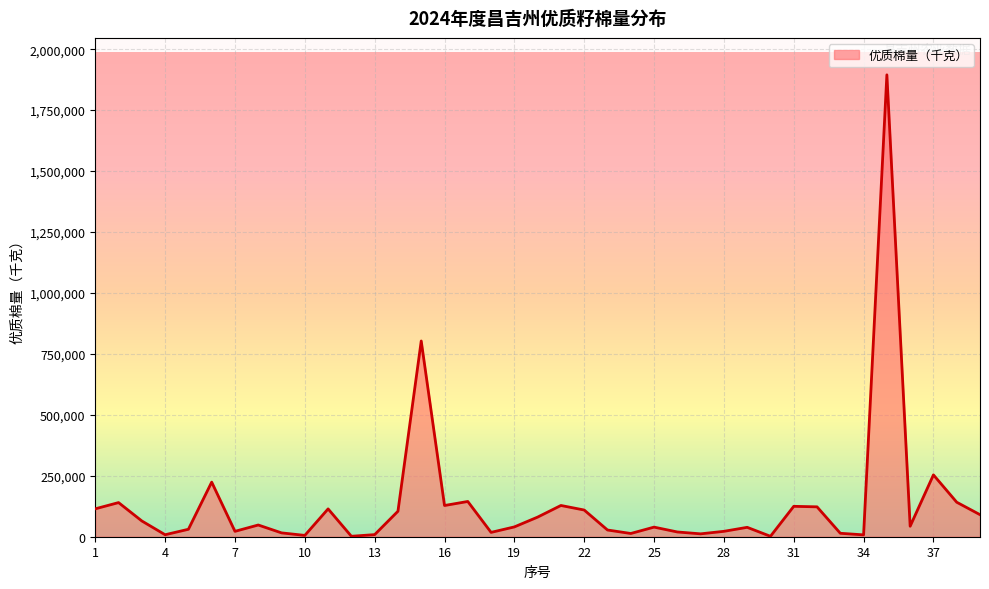

Count the number of data series in this chart.

1